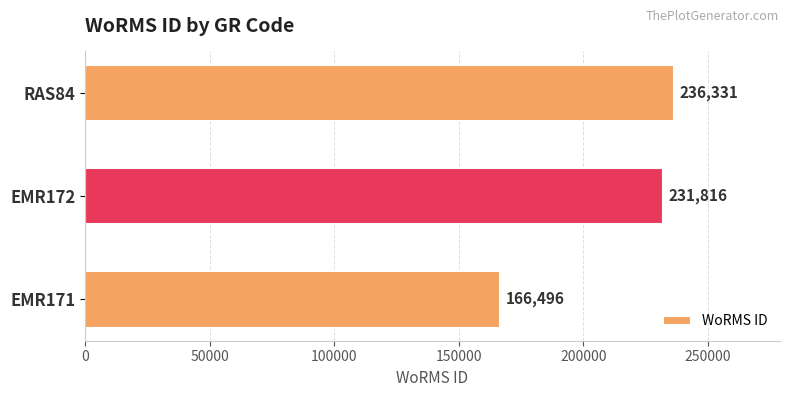

Which label corresponds to the largest value in the chart?

RAS84